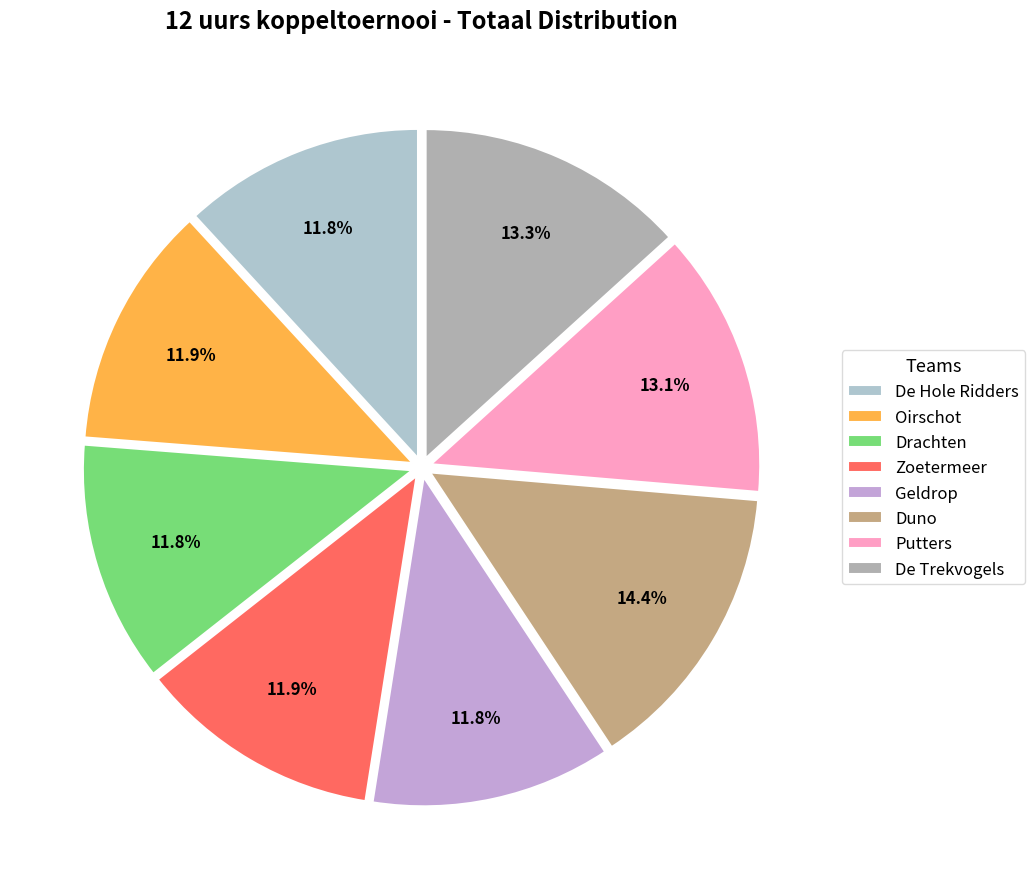

Which category has the biggest portion of the pie?

Duno